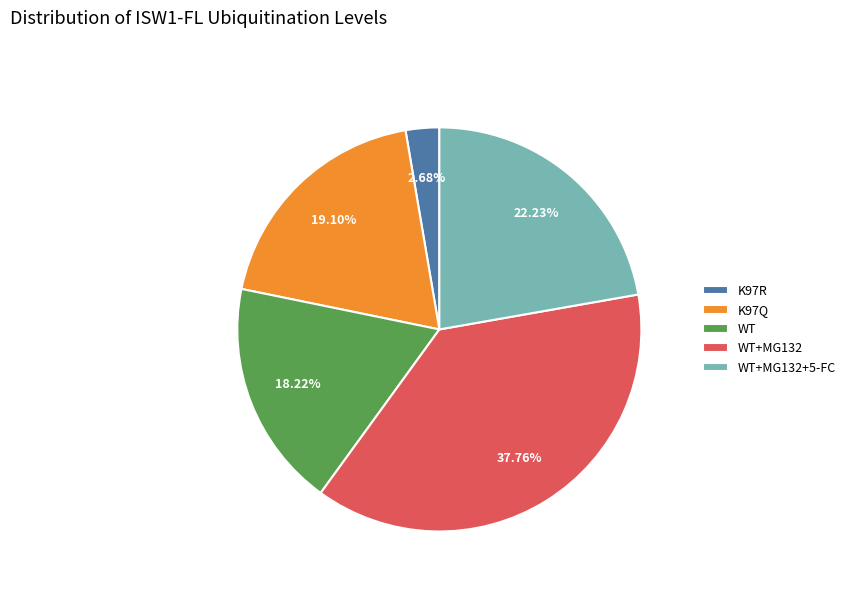

Is it true that K97Q is 31% of the pie?

False